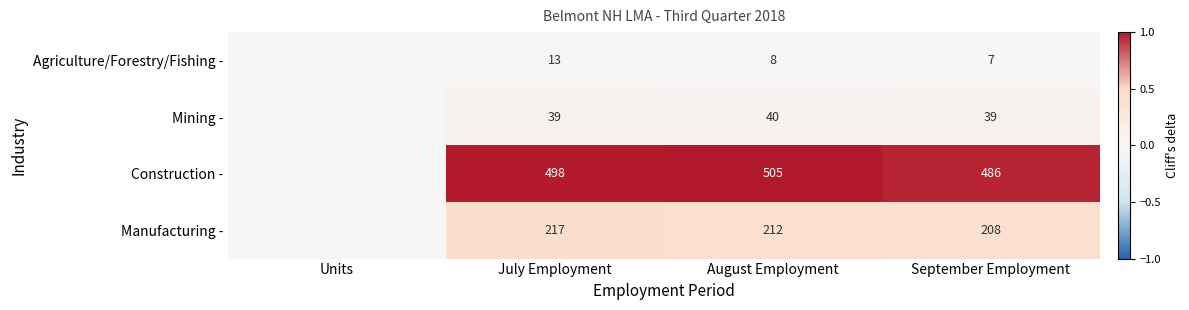

How many series are shown in this chart?

4